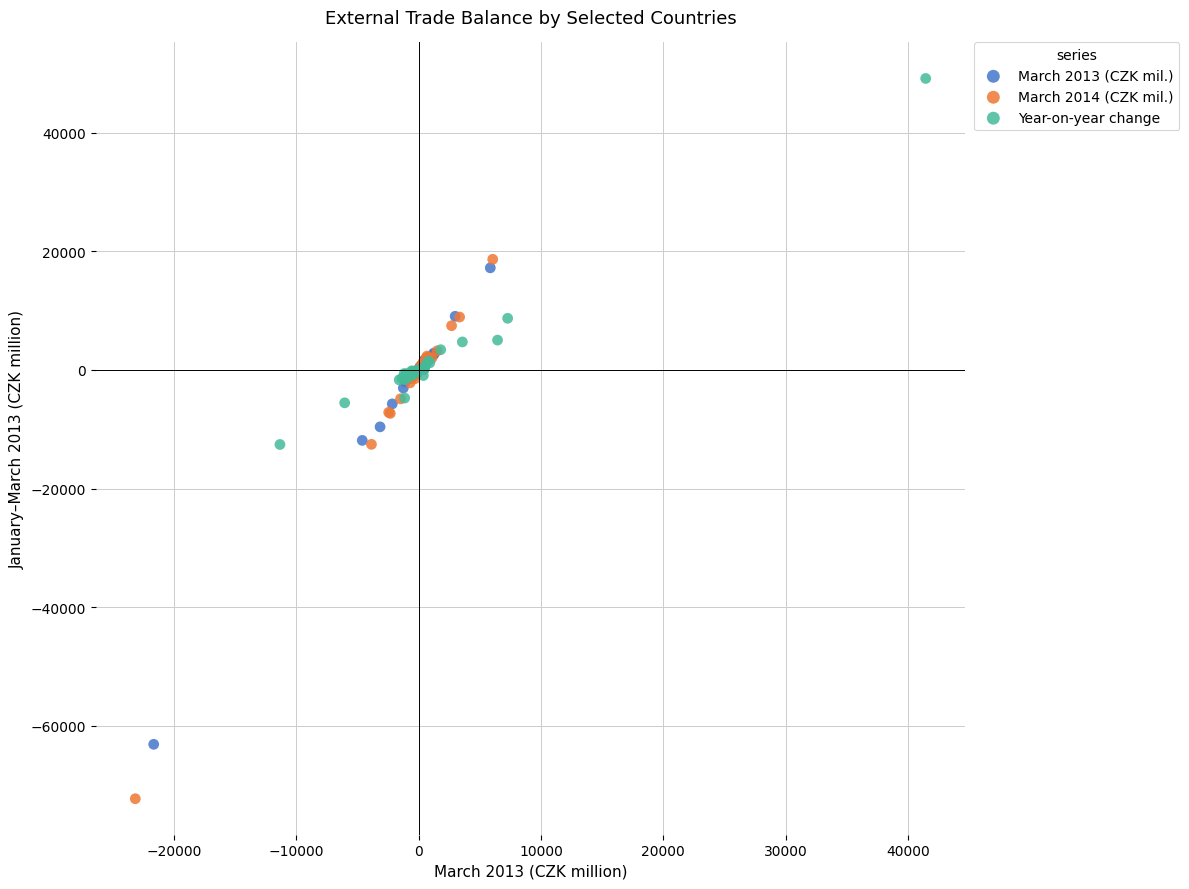

Which series contains the highest Y value?

Year-on-year change